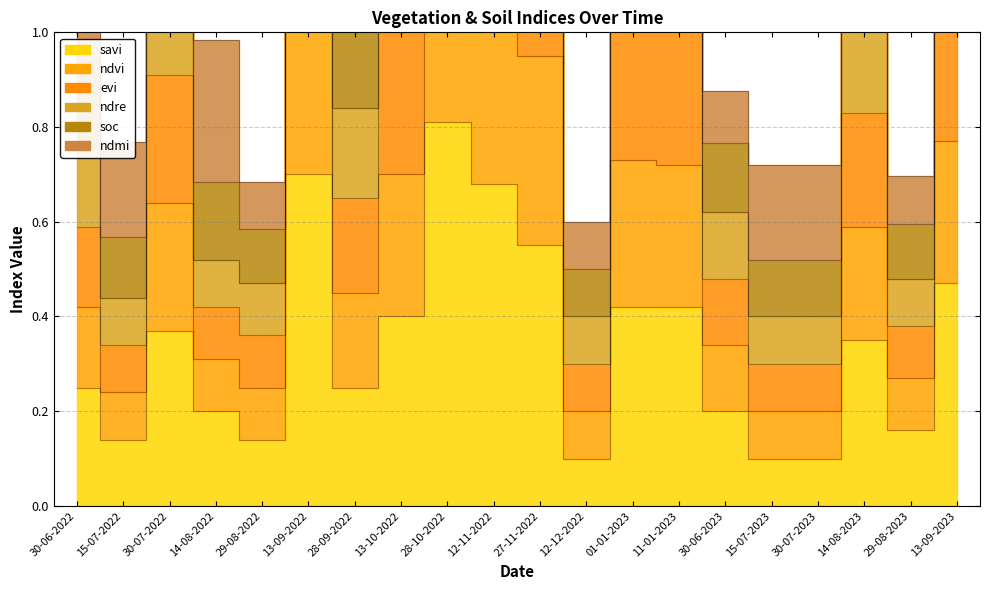

At which category does savi reach its first local valley?

15-07-2022